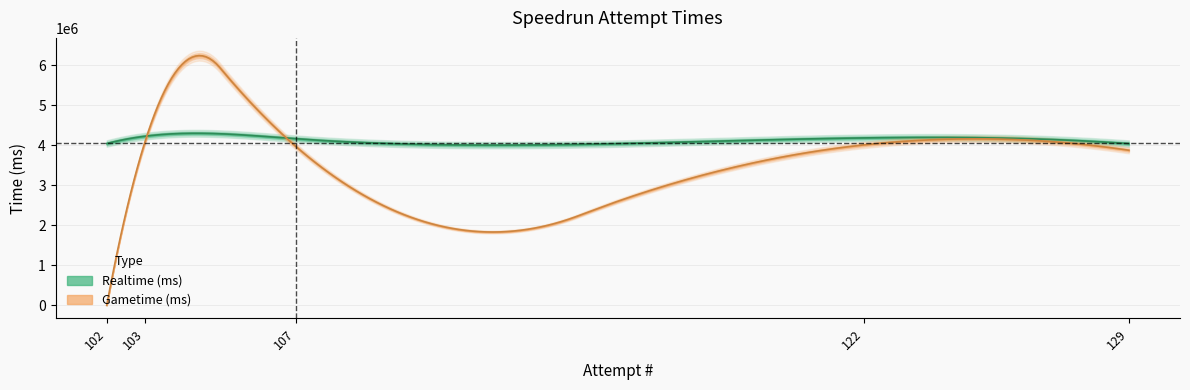

Does the chart display data point markers on the line(s)?

No